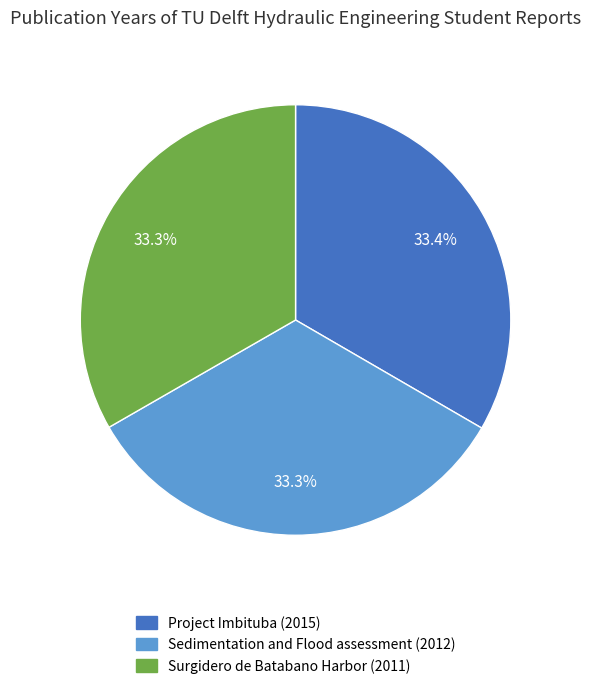

Approximately how many times larger is the value at Sedimentation and Flood assessment (2012) compared to Project Imbituba (2015)?

1.0